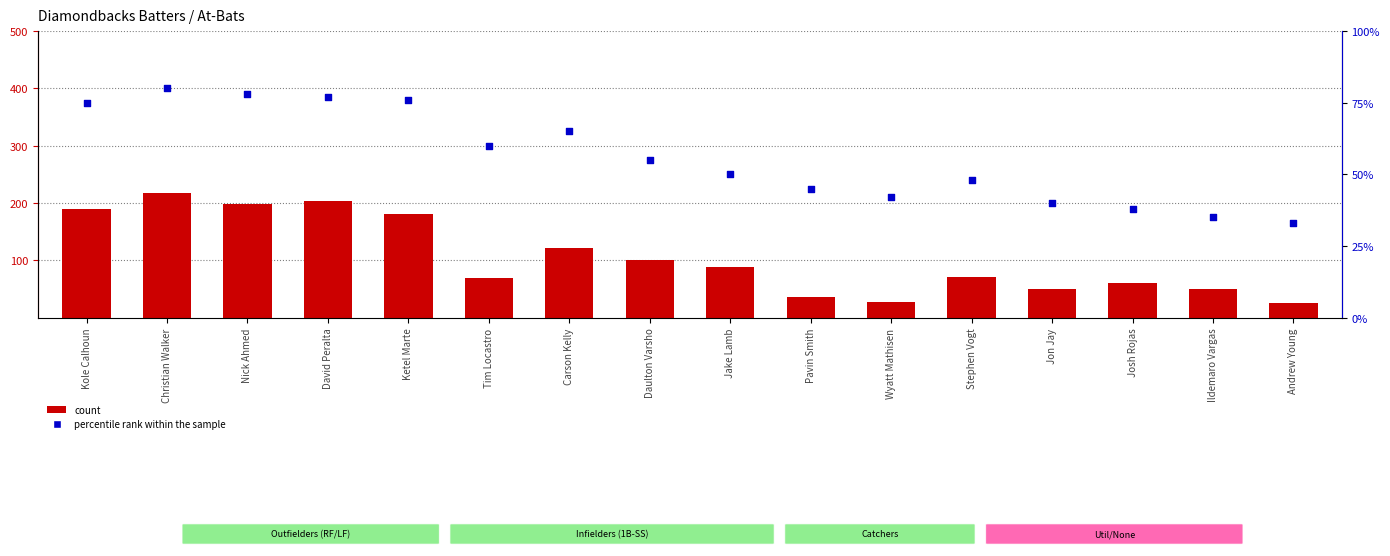

At which category is the sum across all series the highest?

Christian Walker